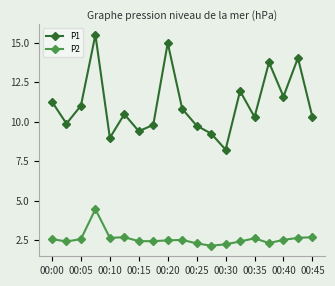

What is the difference between the maximum and minimum values in the P2 series?

2.3